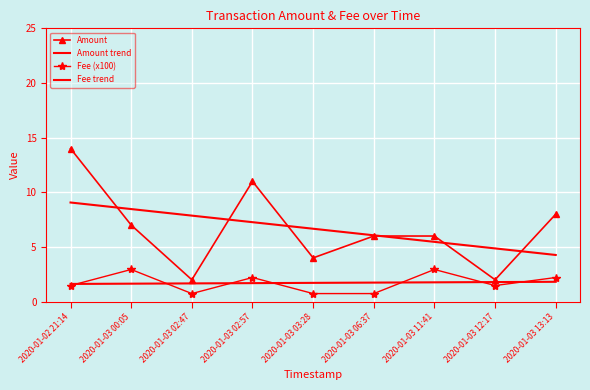

Reading left to right, what are all the values shown in this chart?

Amount: 2020-01-02 21:14=14.0	2020-01-03 00:05=7.0	2020-01-03 02:47=2.0	2020-01-03 02:57=11.0	2020-01-03 03:28=4.0	2020-01-03 06:37=6.0	2020-01-03 11:41=6.0	2020-01-03 12:17=2.0	2020-01-03 13:13=8.0
Amount trend: 2020-01-02 21:14=9.1	2020-01-03 00:05=8.5	2020-01-03 02:47=7.9	2020-01-03 02:57=7.3	2020-01-03 03:28=6.7	2020-01-03 06:37=6.1	2020-01-03 11:41=5.5	2020-01-03 12:17=4.9	2020-01-03 13:13=4.3
Fee (x100): 2020-01-02 21:14=1.5	2020-01-03 00:05=2.9	2020-01-03 02:47=0.7	2020-01-03 02:57=2.2	2020-01-03 03:28=0.7	2020-01-03 06:37=0.7	2020-01-03 11:41=2.9	2020-01-03 12:17=1.5	2020-01-03 13:13=2.2
Fee trend: 2020-01-02 21:14=1.6	2020-01-03 00:05=1.6	2020-01-03 02:47=1.7	2020-01-03 02:57=1.7	2020-01-03 03:28=1.7	2020-01-03 06:37=1.7	2020-01-03 11:41=1.8	2020-01-03 12:17=1.8	2020-01-03 13:13=1.8